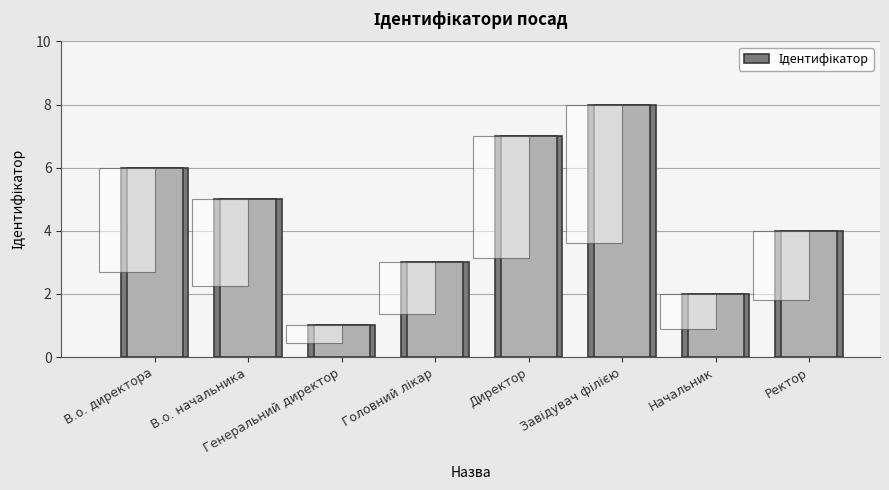

At which label does the data first exceed 5?

В.о. директора